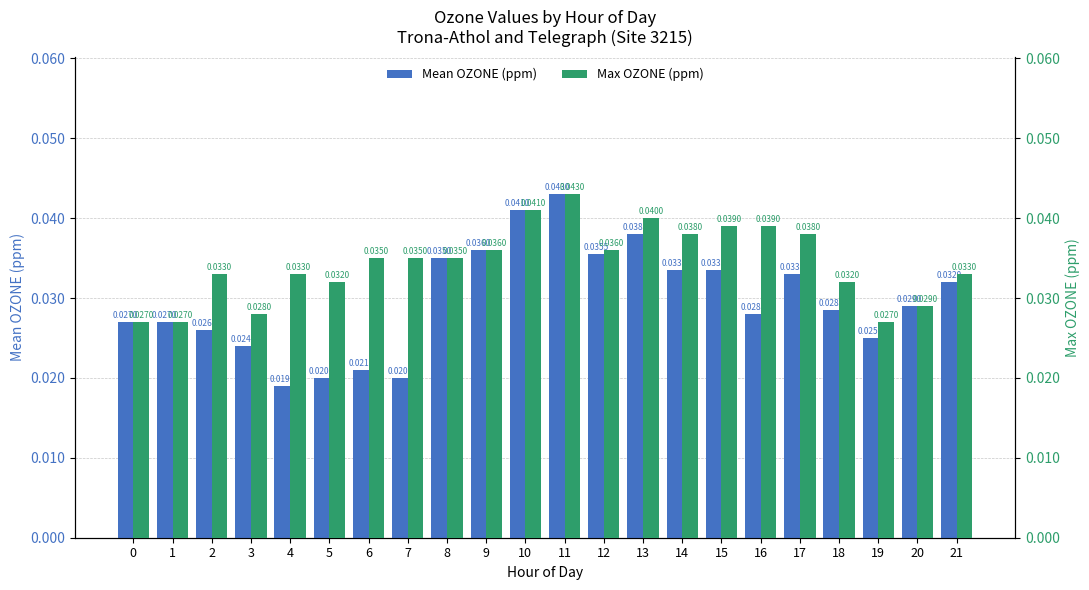

What is the sum of all Max OZONE (ppm) values?

0.8